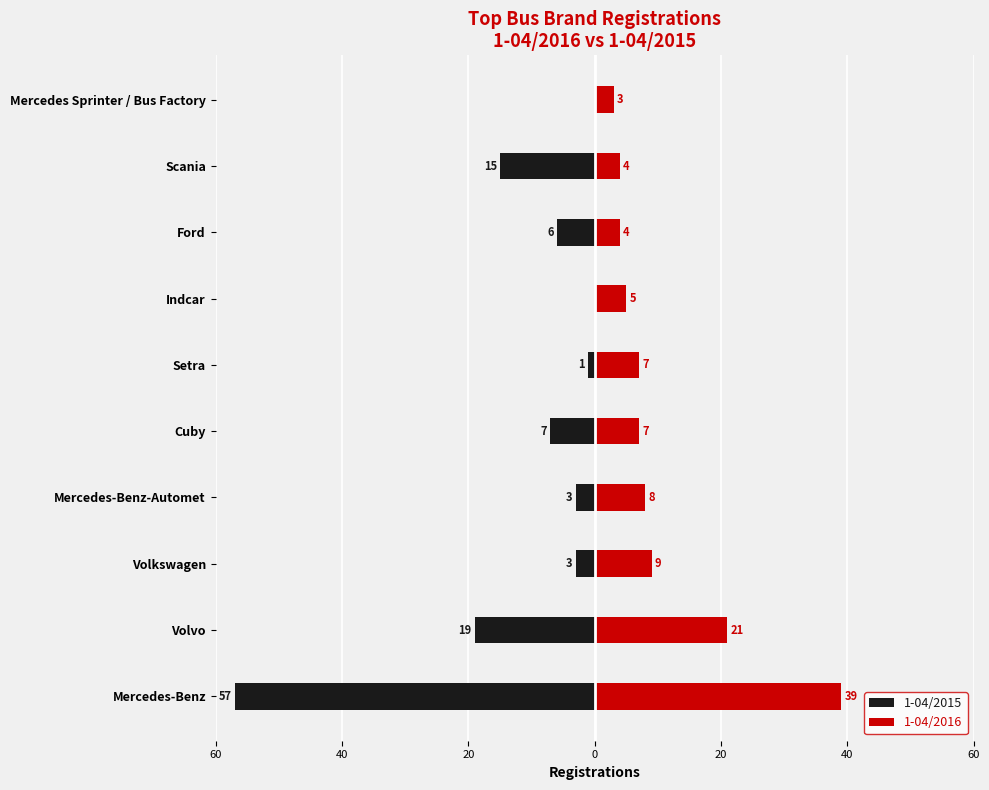

How many values in the 1-04/2015 series are below -3?

5